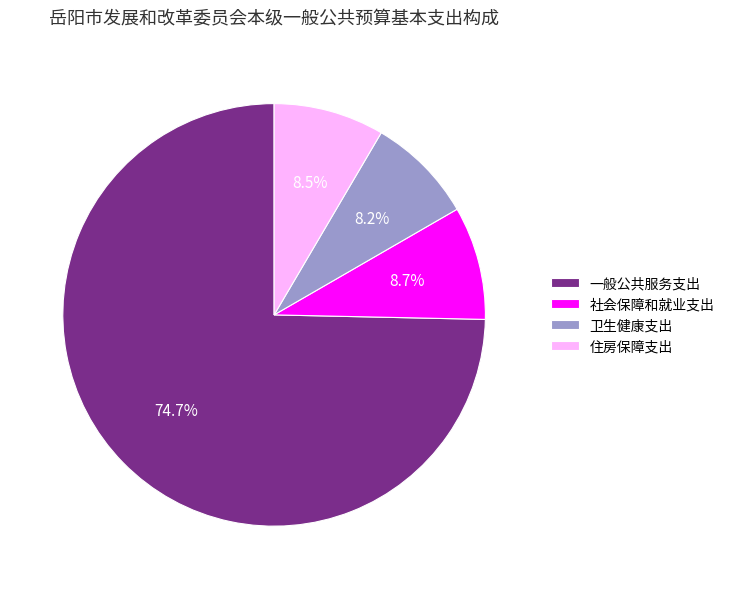

Do 住房保障支出 and 社会保障和就业支出 together represent more than half of the pie?

No